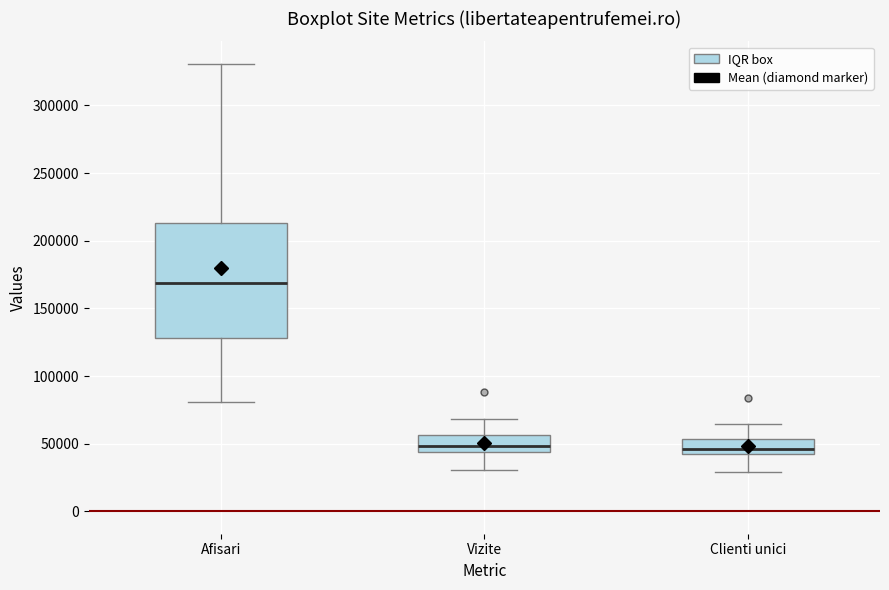

Which box is the tallest, from its lower edge to its upper edge?

Afisari